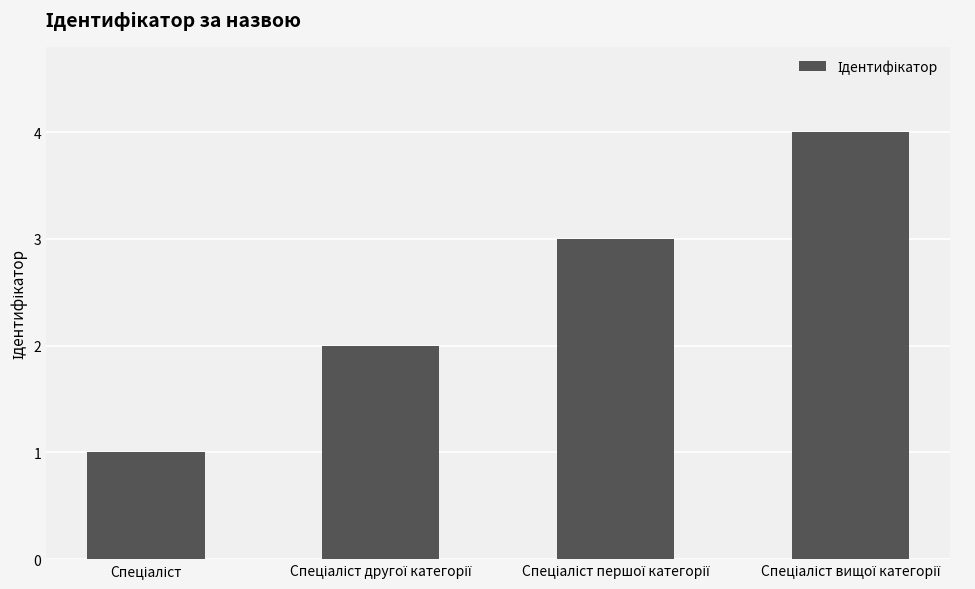

What is the difference between the maximum and minimum values?

3